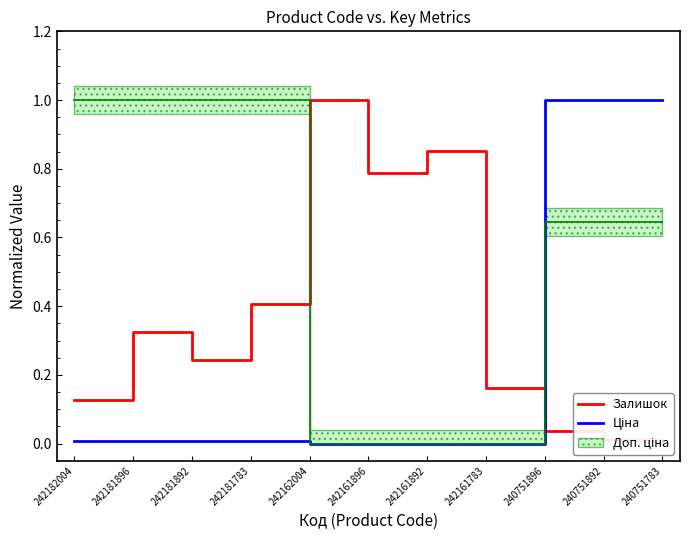

Where is the first local maximum for Залишок?

242181896